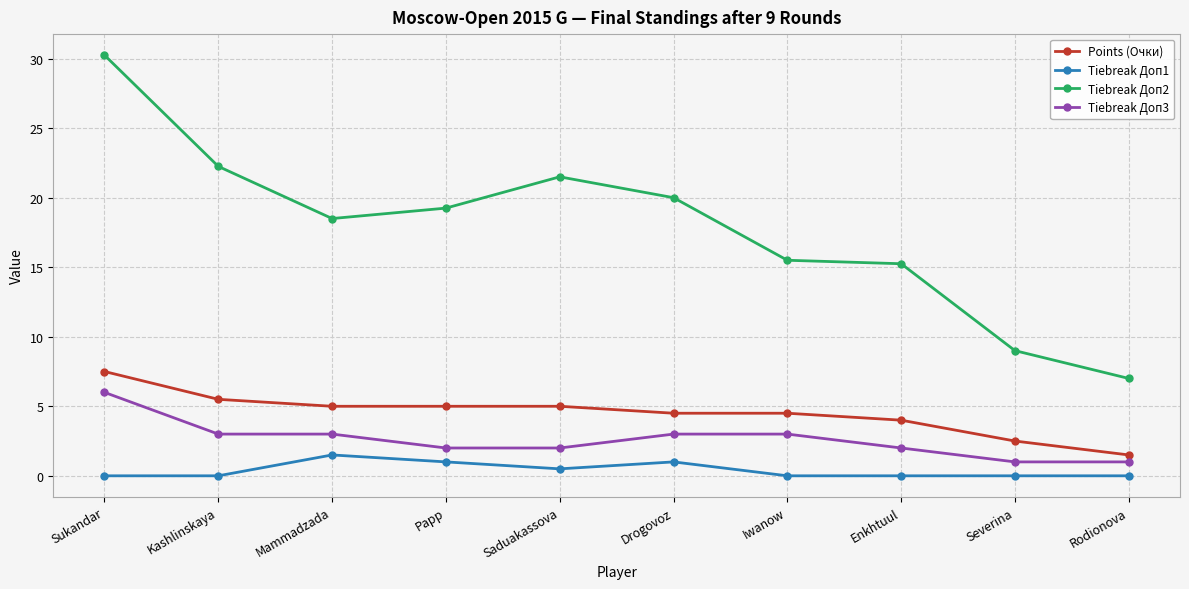

Is the value of Tiebreak Доп1 at Kashlinskaya greater than the value of Tiebreak Доп3 at Severina?

No